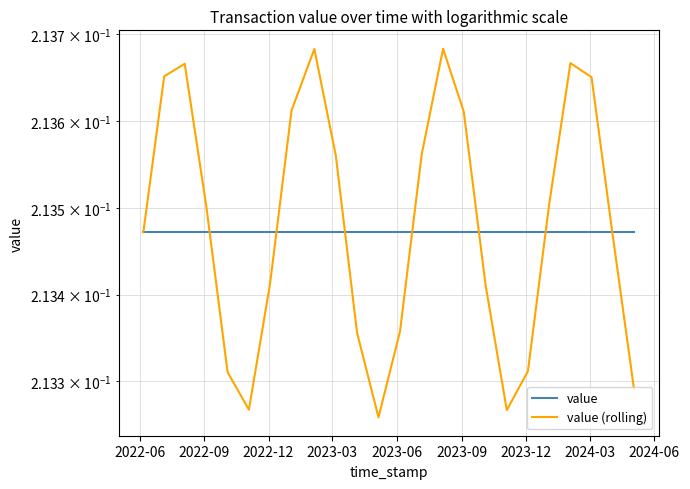

Rank the series at 2024-06 from highest to lowest value.

value (rolling), value